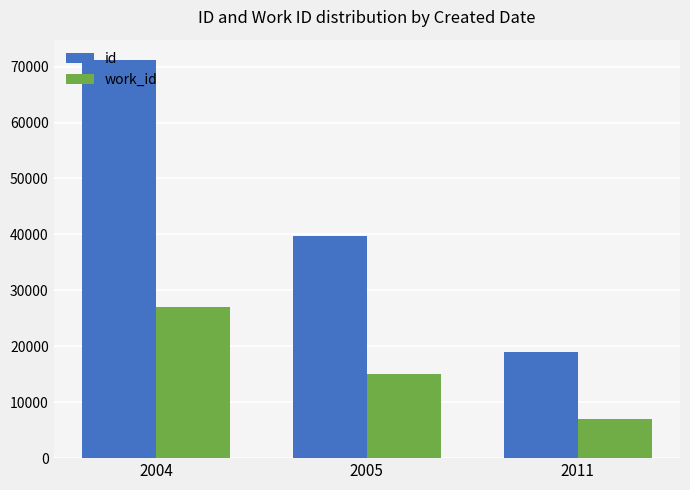

Which series has the largest total across all categories?

id